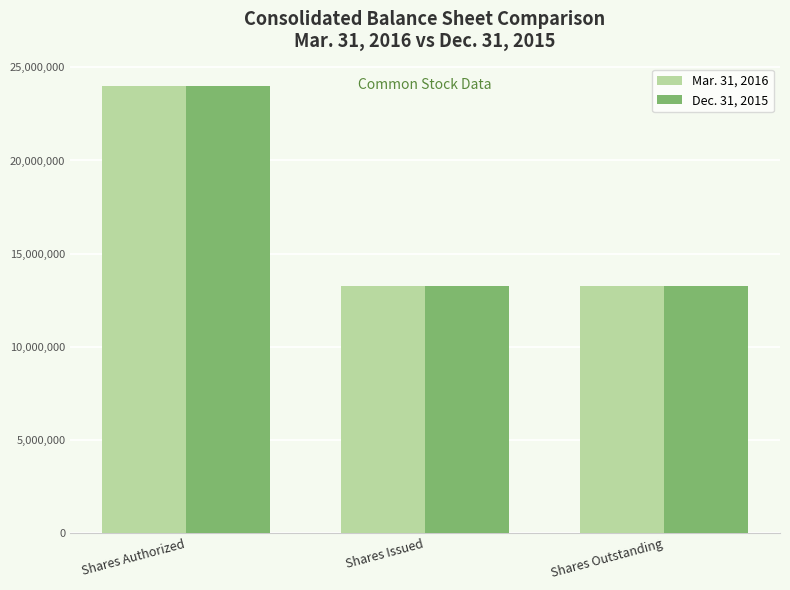

Are the bars horizontal?

No